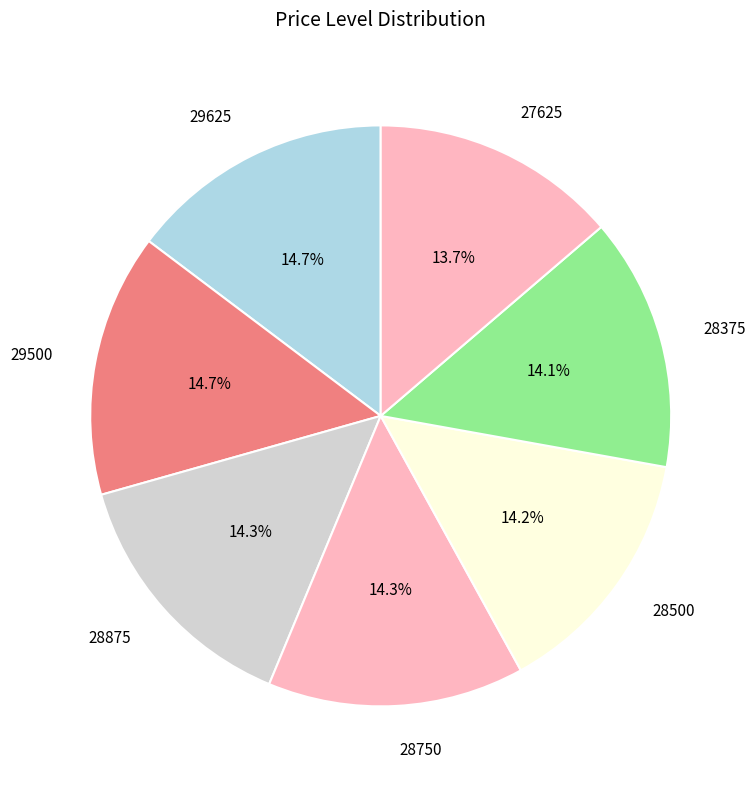

What is the ratio of the value at 28500 to the value at 28875?

1.0